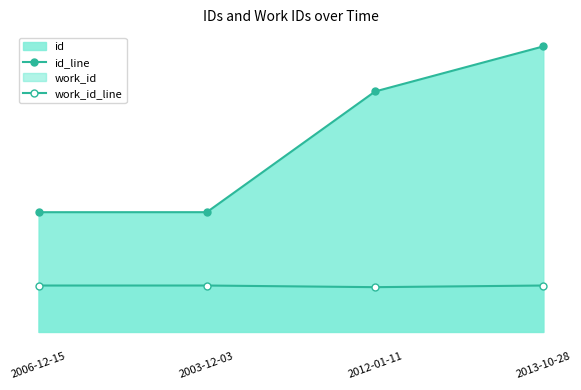

Rank the categories by id_line value from lowest to highest.

2006-12-15, 2003-12-03, 2012-01-11, 2013-10-28